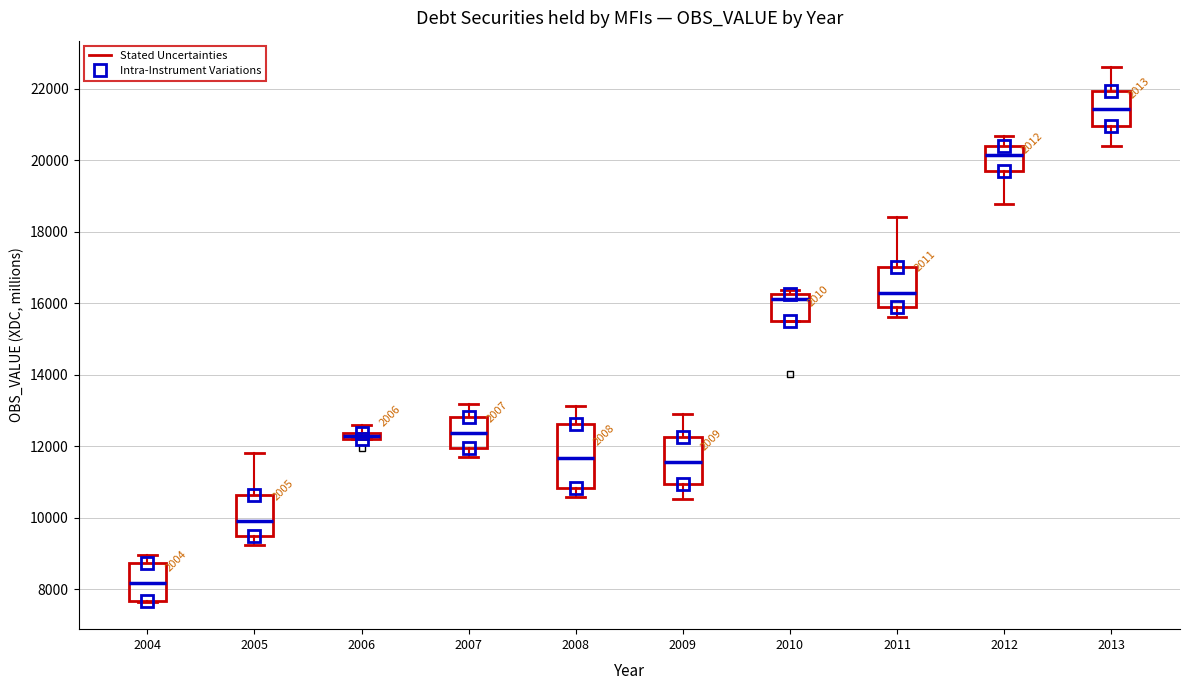

Which box has the lowest median line?

2004